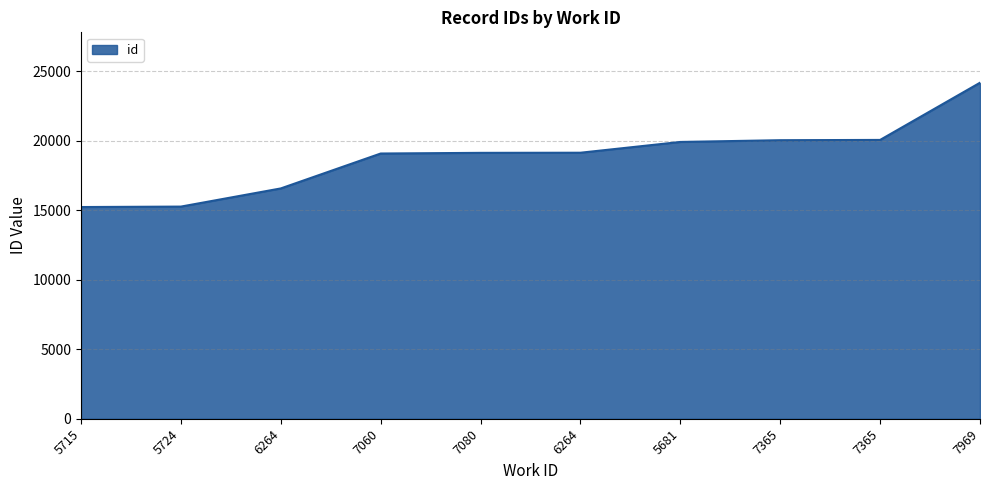

Is this an area chart (filled region under the line)?

Yes